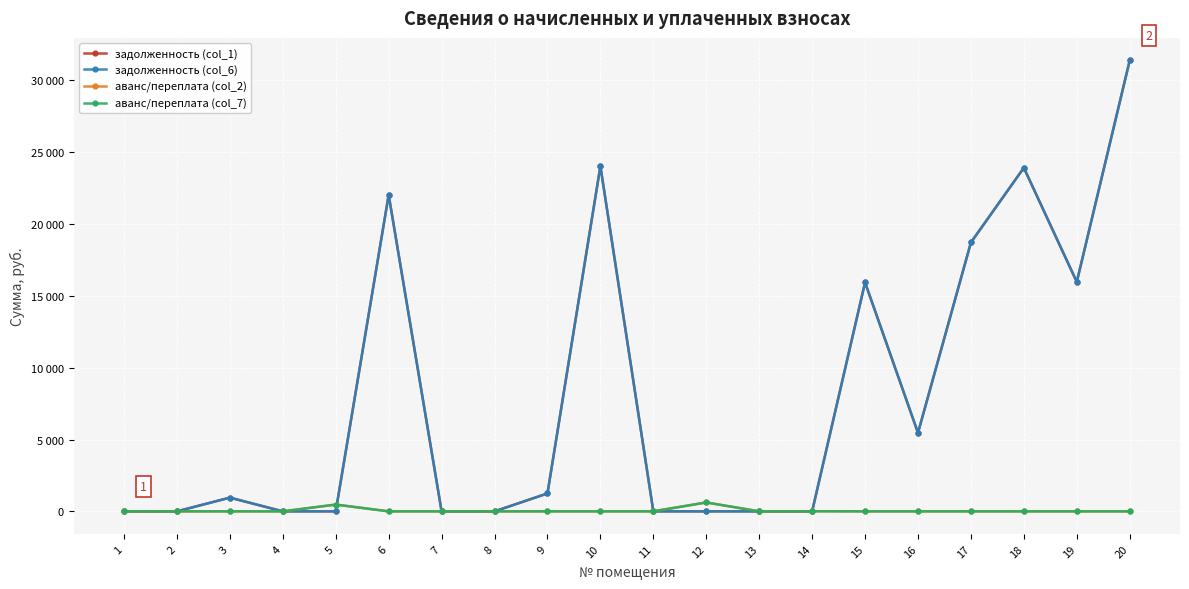

How many interior local peaks does the задолженность (col_6) series have?

5